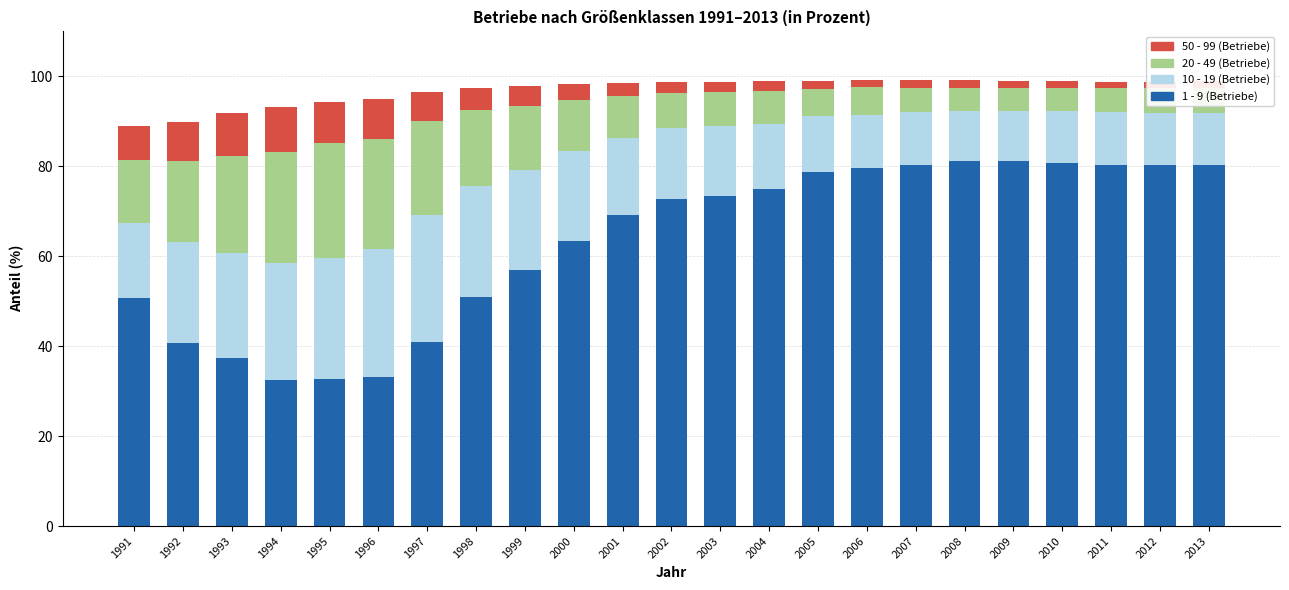

What is the difference between the 20 - 49 (Betriebe) values at 2013 and 2012?

0.1